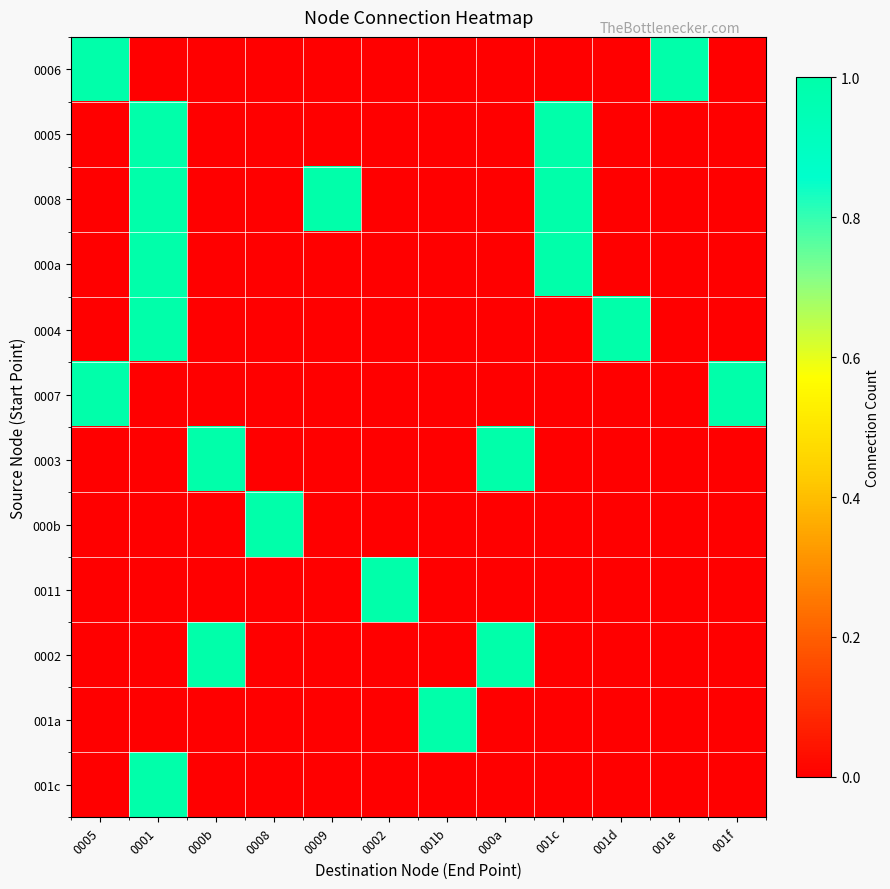

Which category has the lowest value across all series?

0001